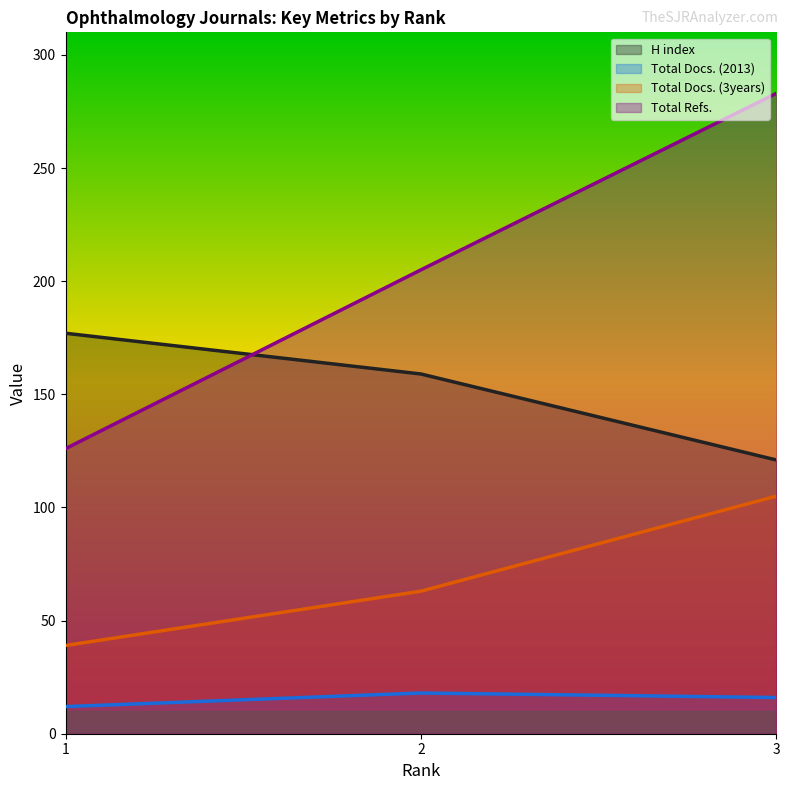

How many lines are shown in the chart?

4